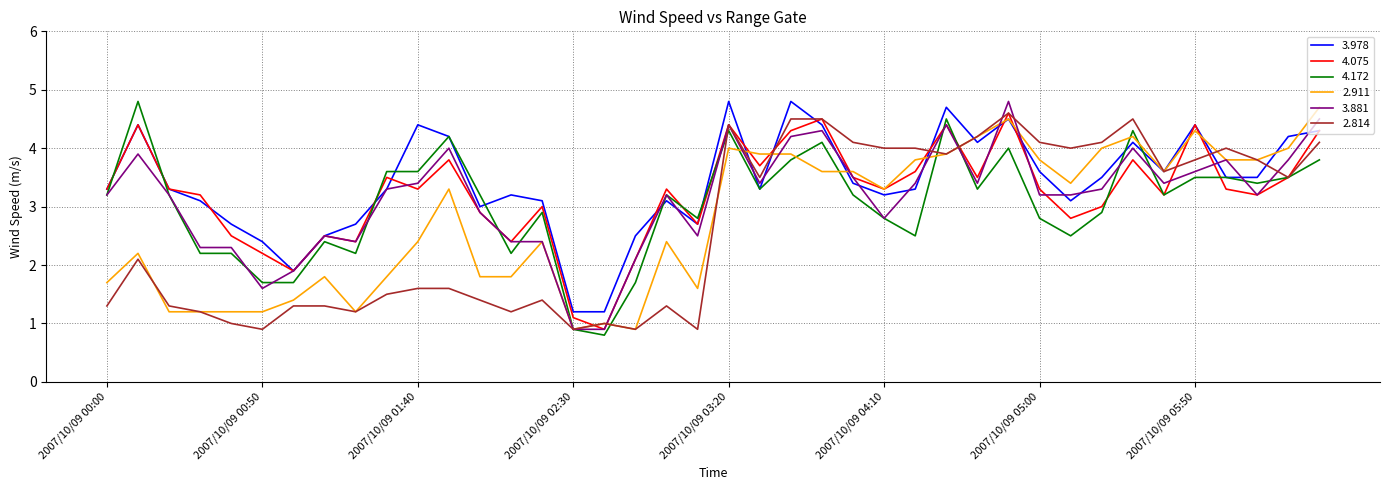

What is the highest value of the 4.075 series?

4.6